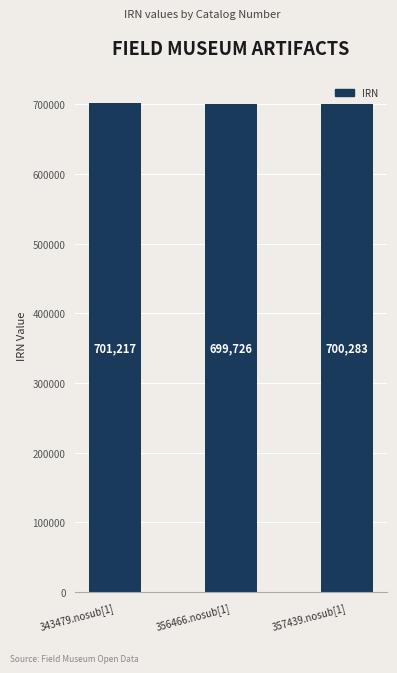

Which label corresponds to the largest value in the chart?

343479.nosub[1]